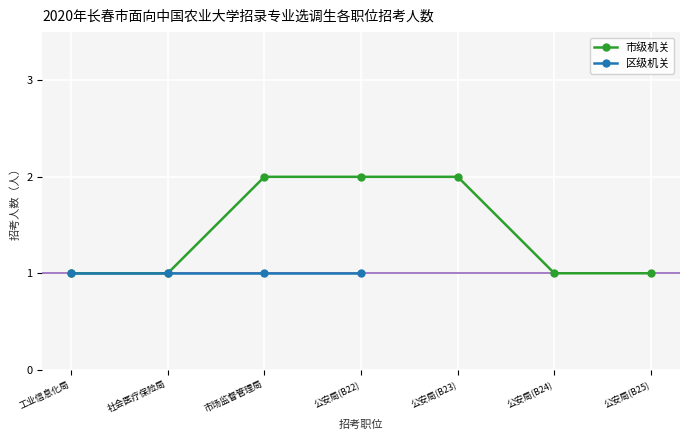

List the labels in order of value, smallest first.

工业信息化局, 社会医疗保险局, 公安局(B24), 公安局(B25), 市场监督管理局, 公安局(B22), 公安局(B23)